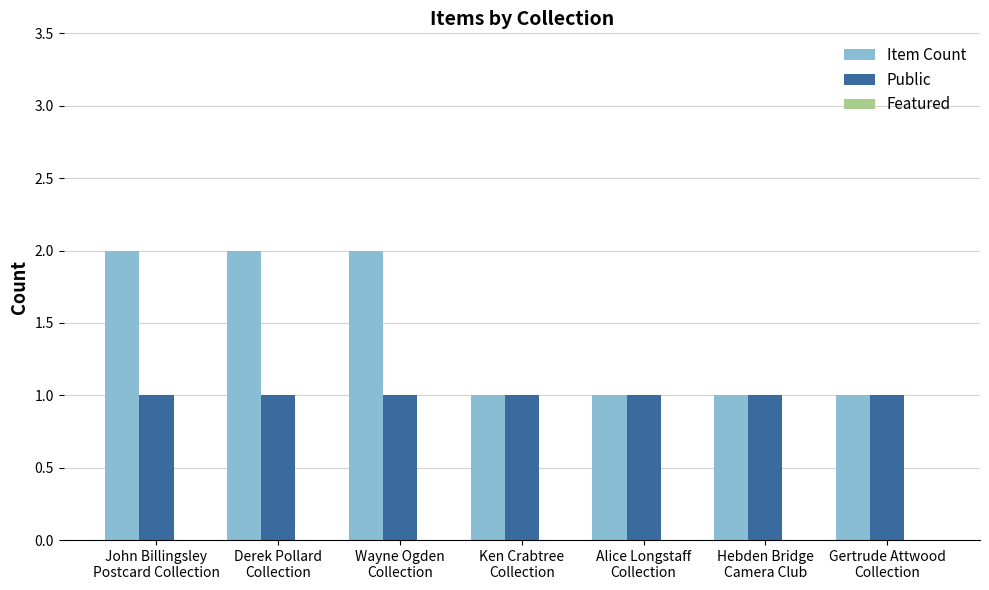

Which series has the largest range (max minus min)?

Item Count